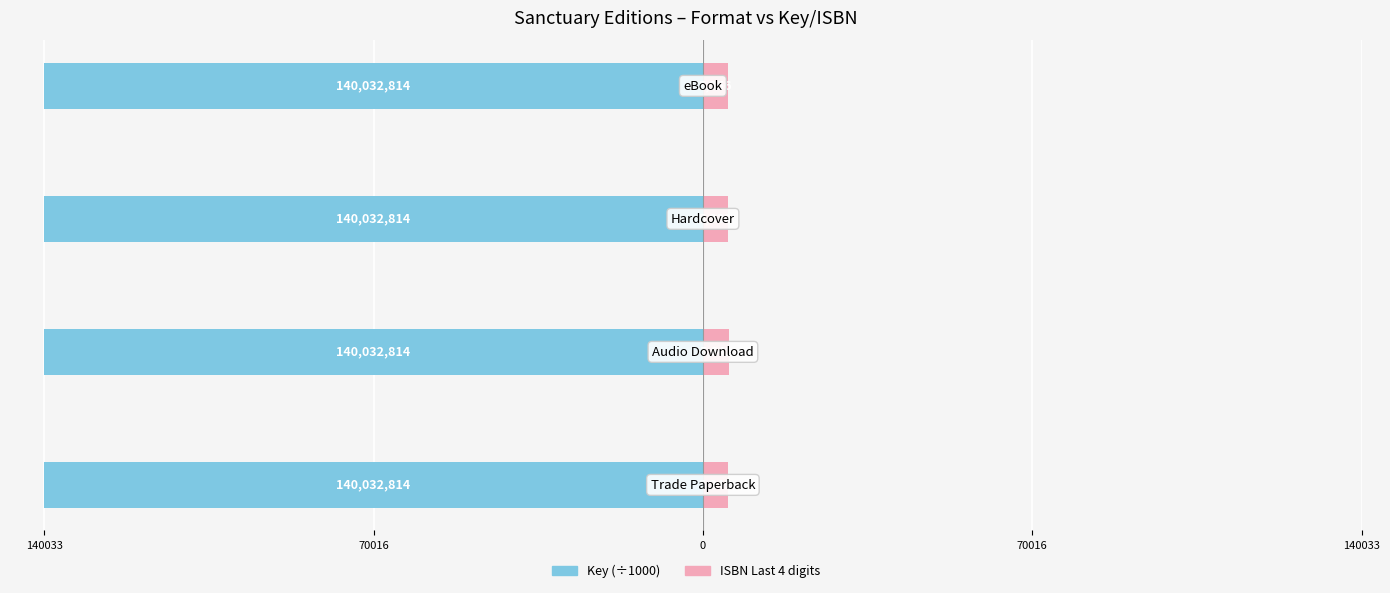

How many data points in ISBN Last 4 are above 5356?

1